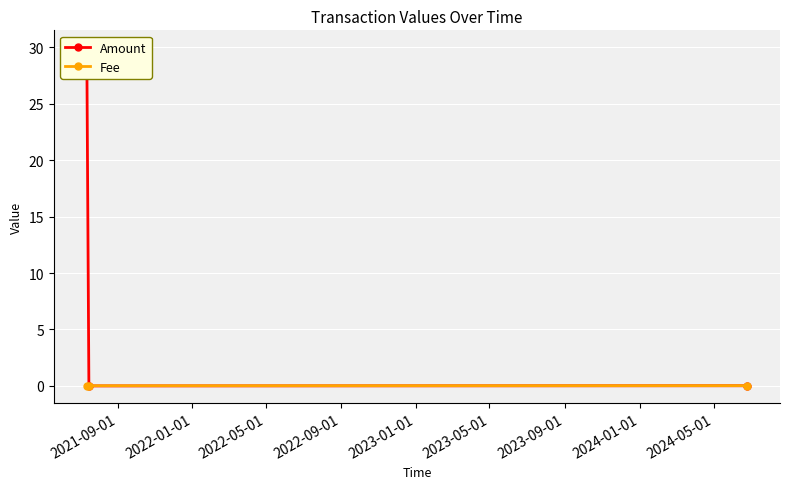

How many values in the Amount series exceed 0?

2